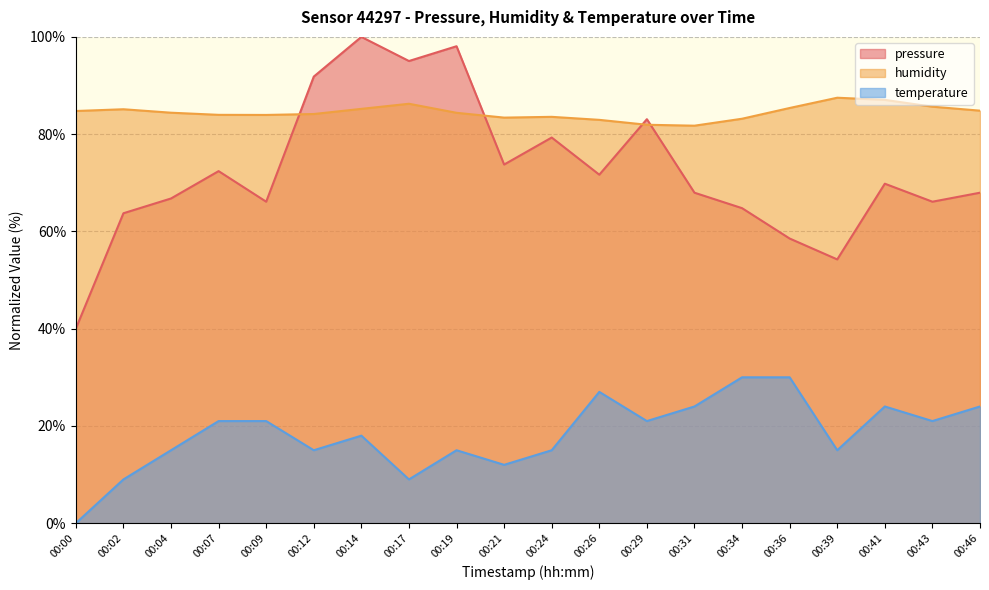

What is the difference between the highest and lowest values at 00:34?

53.2